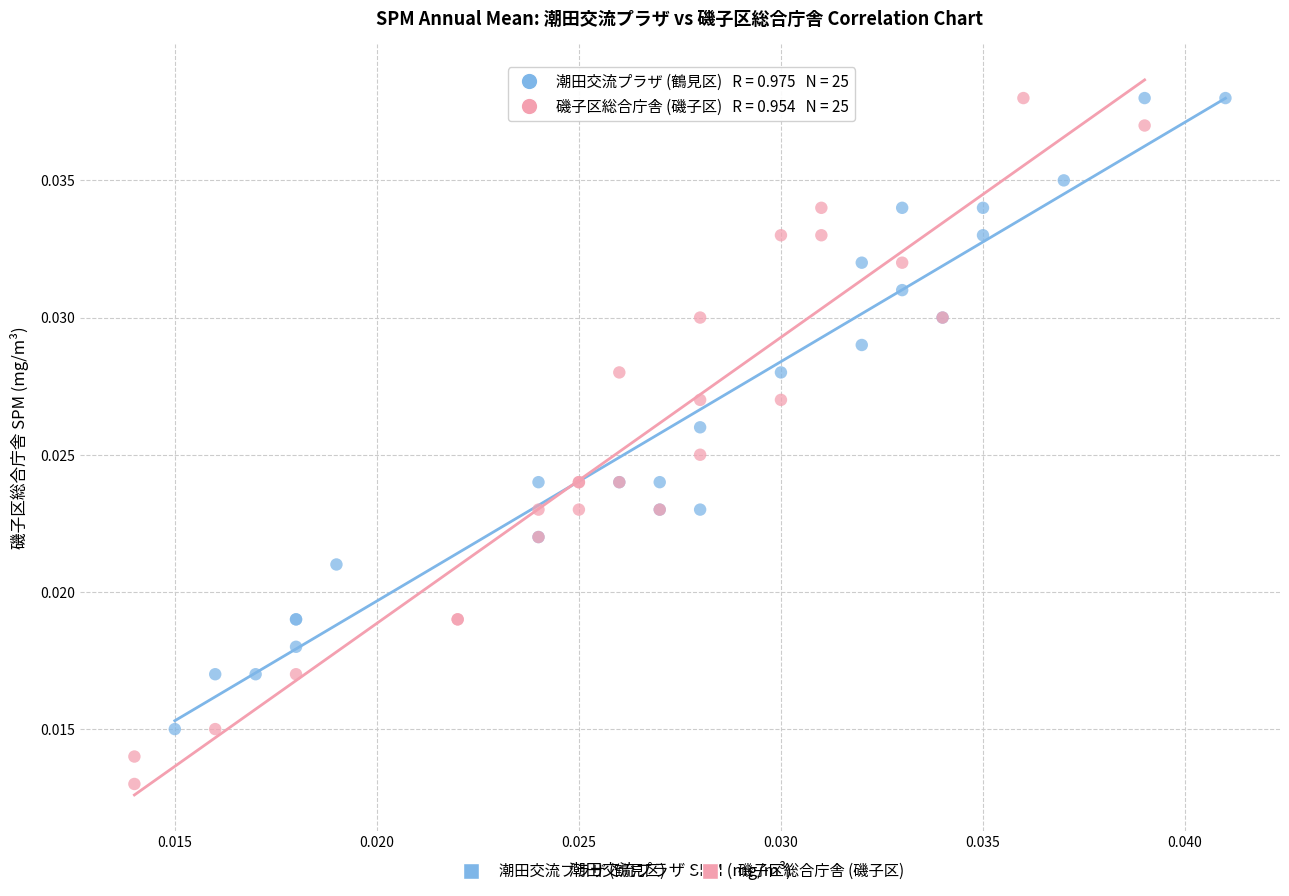

Which series contains the lowest Y value?

磯子区総合庁舎 (磯子区)